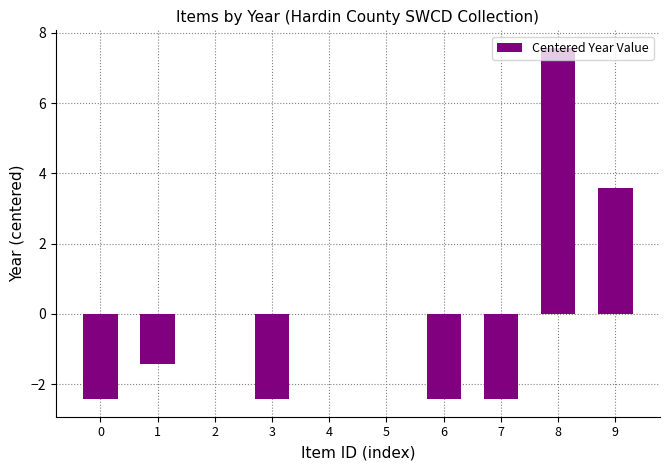

What is the greatest value displayed?

7.6